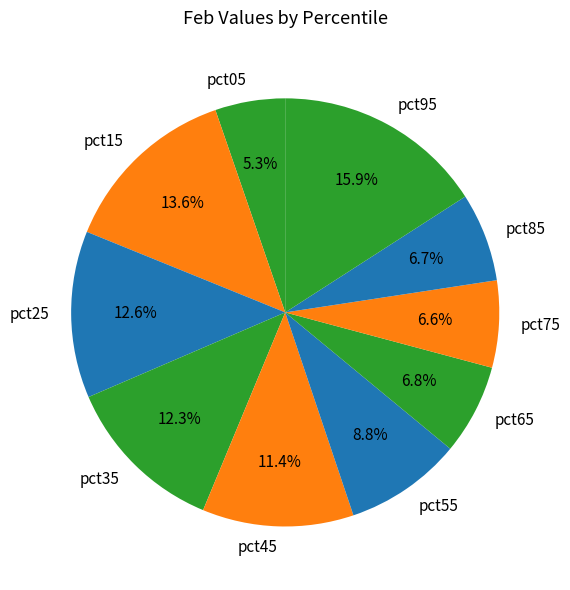

Which has a higher value, pct25 or pct55?

pct25